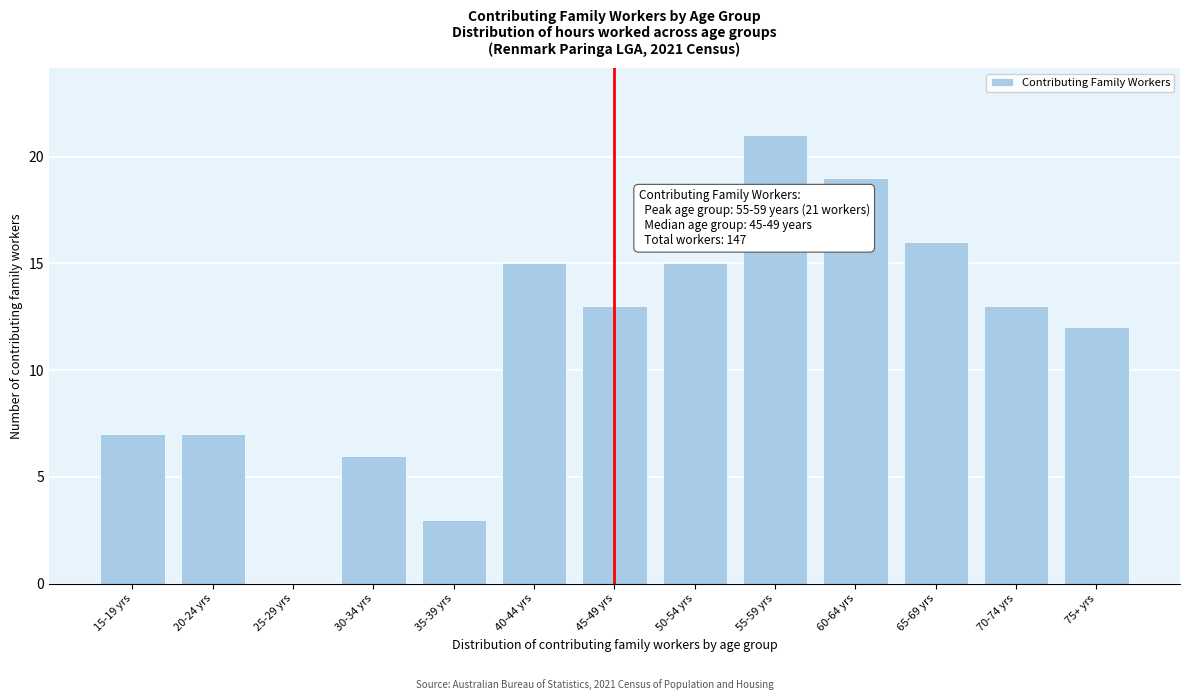

Reading right to left, transcribe all the data shown in this chart.

75+ yrs=12	70-74 yrs=13	65-69 yrs=16	60-64 yrs=19	55-59 yrs=21	50-54 yrs=15	45-49 yrs=13	40-44 yrs=15	35-39 yrs=3	30-34 yrs=6	25-29 yrs=0	20-24 yrs=7	15-19 yrs=7